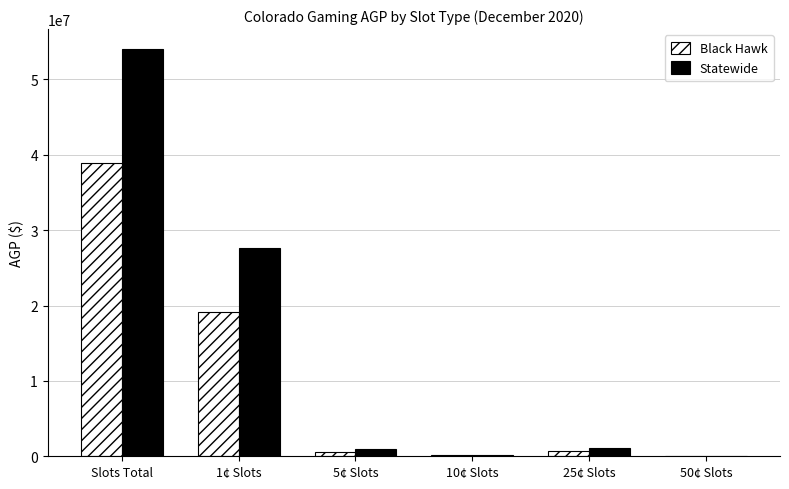

Are the bars horizontal?

No